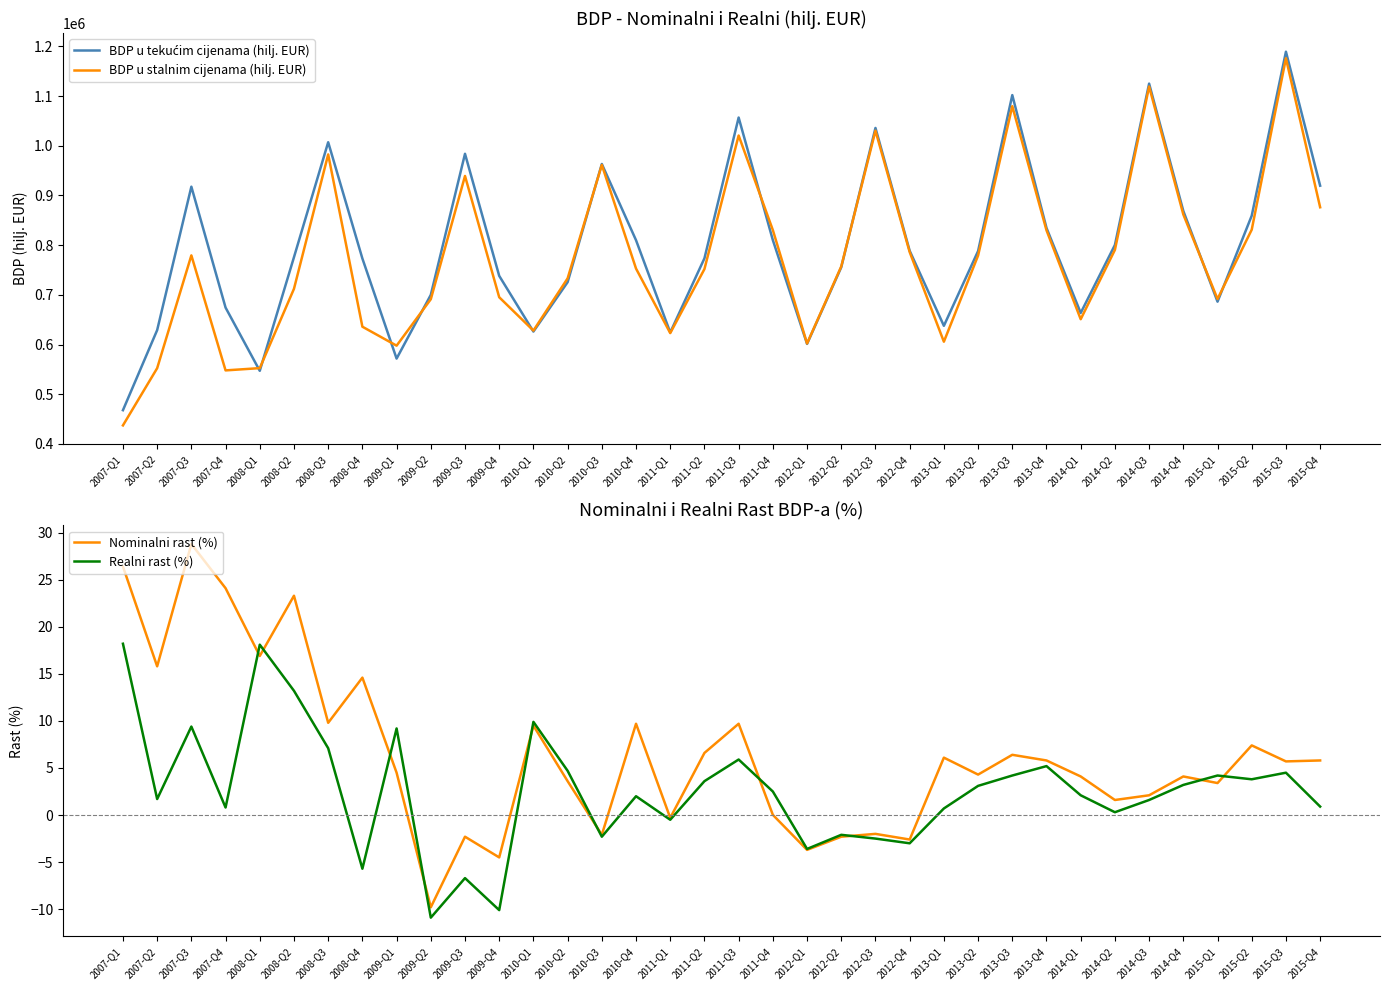

Rank the categories by BDP u stalnim cijenama (hilj. EUR) value from lowest to highest.

2007-Q1, 2007-Q4, 2007-Q2, 2008-Q1, 2009-Q1, 2012-Q1, 2013-Q1, 2011-Q1, 2010-Q1, 2008-Q4, 2014-Q1, 2009-Q2, 2015-Q1, 2009-Q4, 2008-Q2, 2010-Q2, 2011-Q2, 2010-Q4, 2012-Q2, 2013-Q2, 2007-Q3, 2012-Q4, 2014-Q2, 2013-Q4, 2011-Q4, 2015-Q2, 2014-Q4, 2015-Q4, 2009-Q3, 2010-Q3, 2008-Q3, 2011-Q3, 2012-Q3, 2013-Q3, 2014-Q3, 2015-Q3